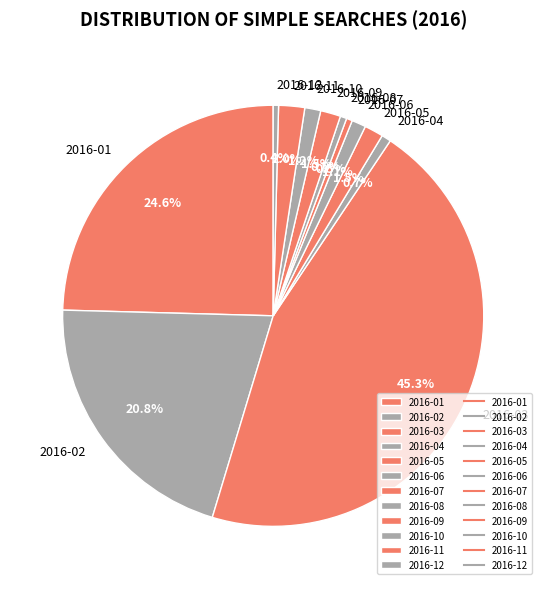

Approximately how many times larger is the value at 2016-03 compared to 2016-04?

62.4